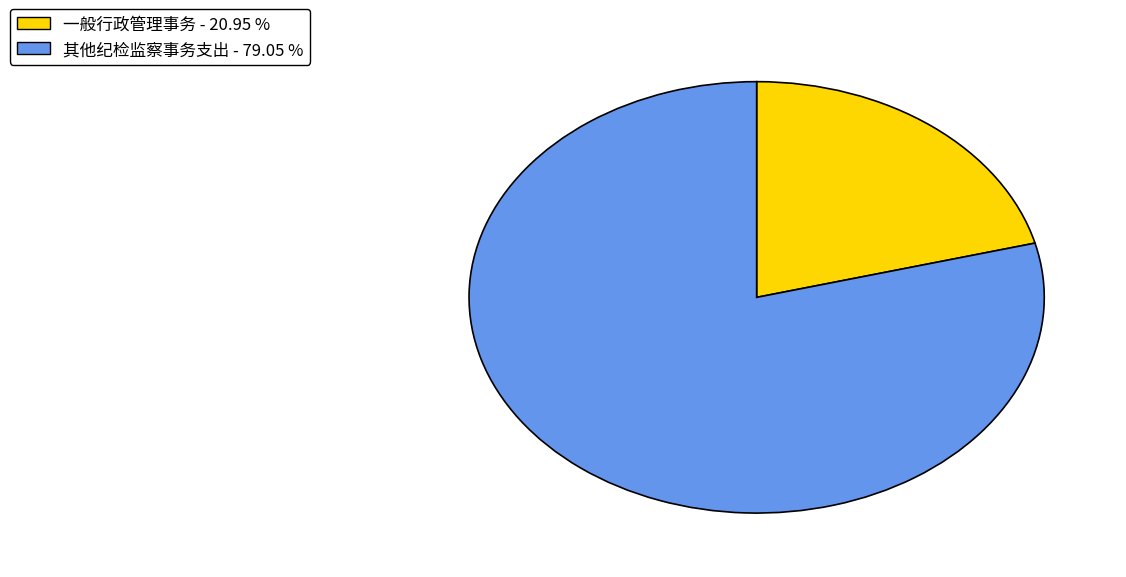

How many segments does this pie chart have?

2